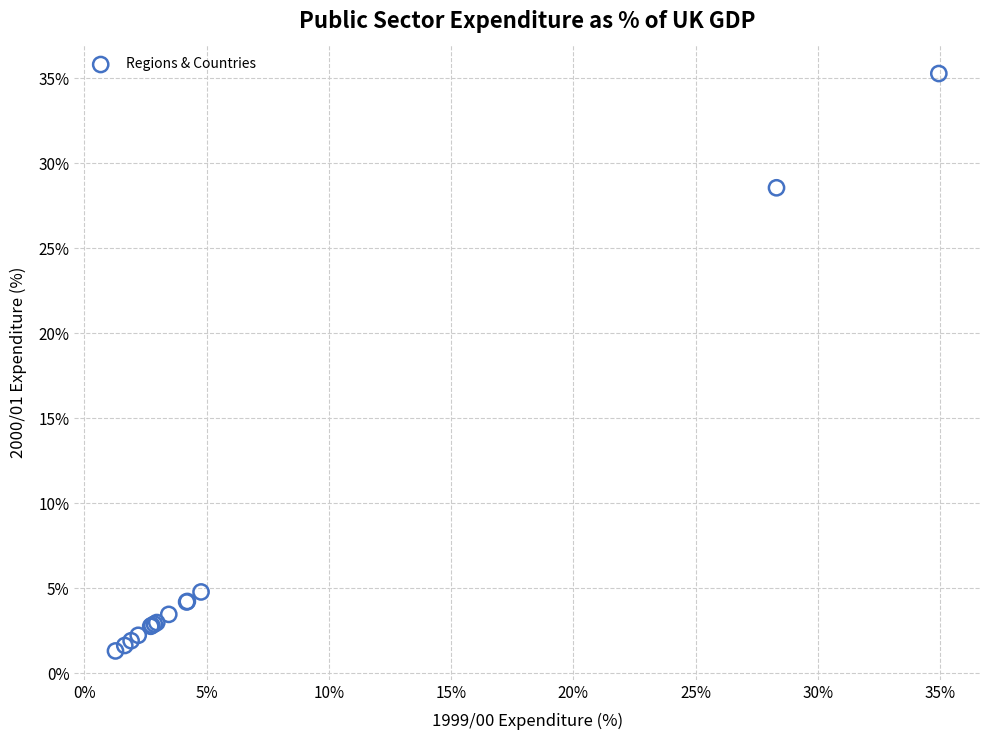

What Y value in the scatter plot is closest to 18?

28.6